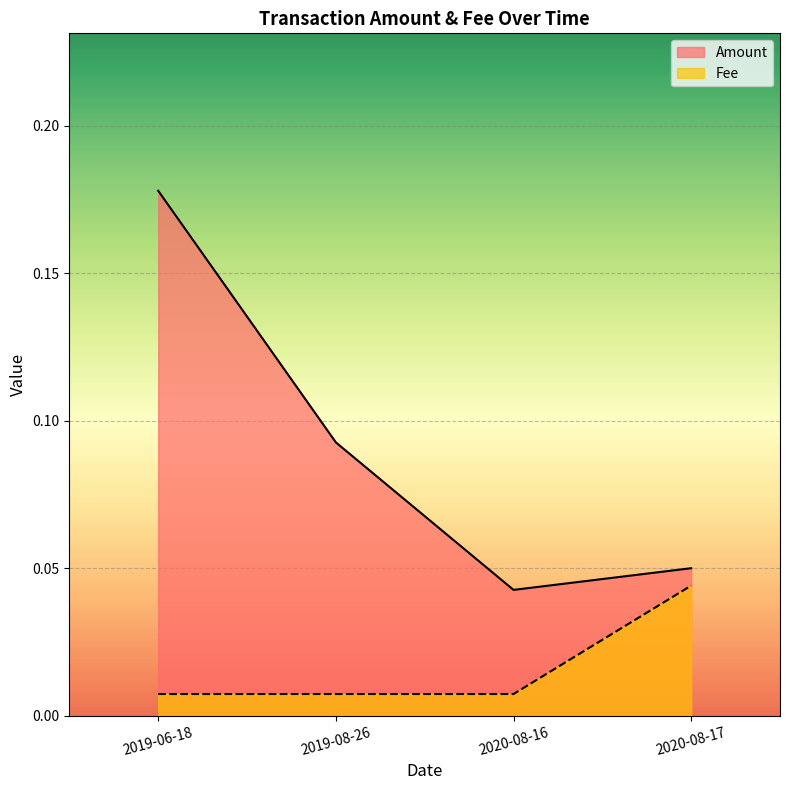

Which series has the largest total across all categories?

Amount